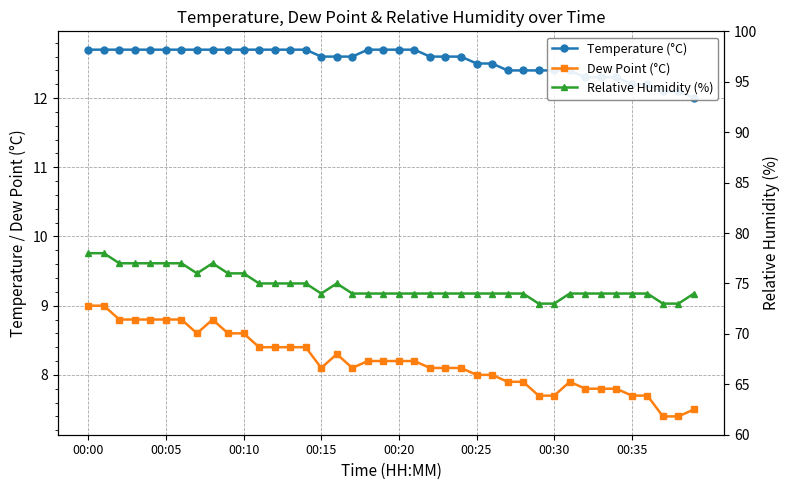

What is the sum of all Relative Humidity (%) values?

2993.0